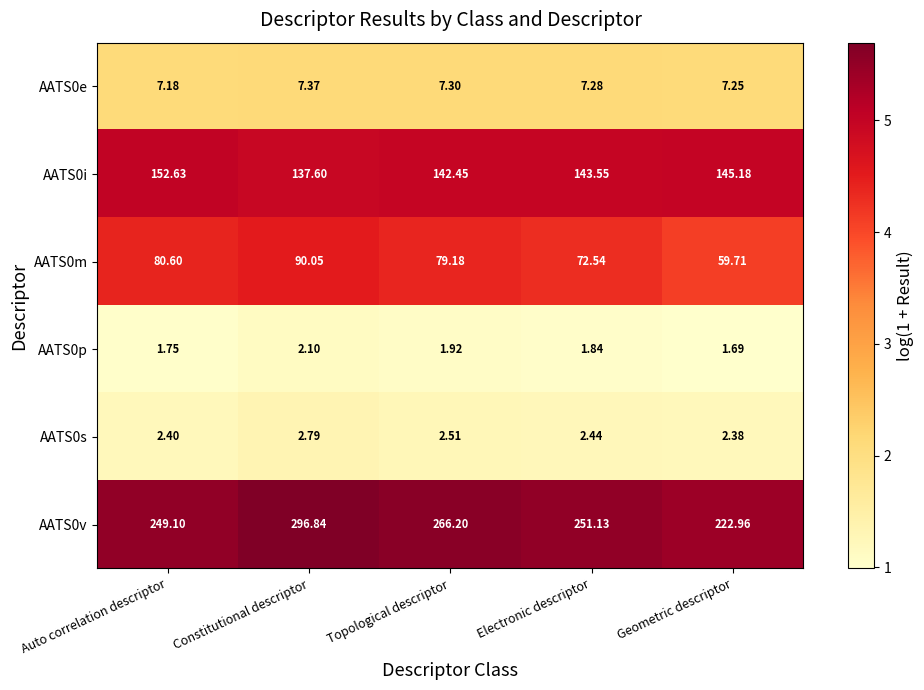

At which category is the sum across all series the highest?

Constitutional descriptor